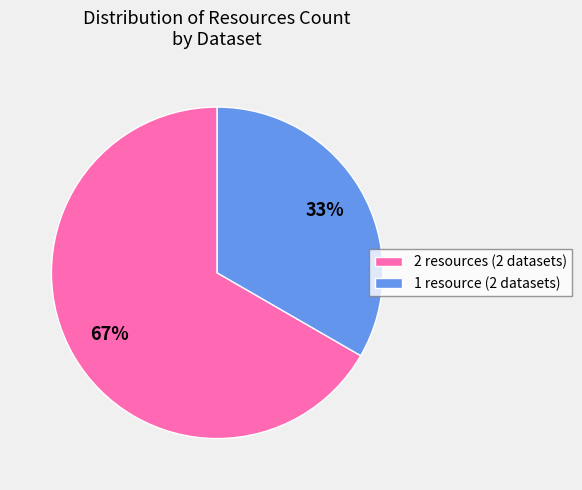

Combined, do 1 resource (2 datasets) and 2 resources (2 datasets) account for over 50%?

Yes